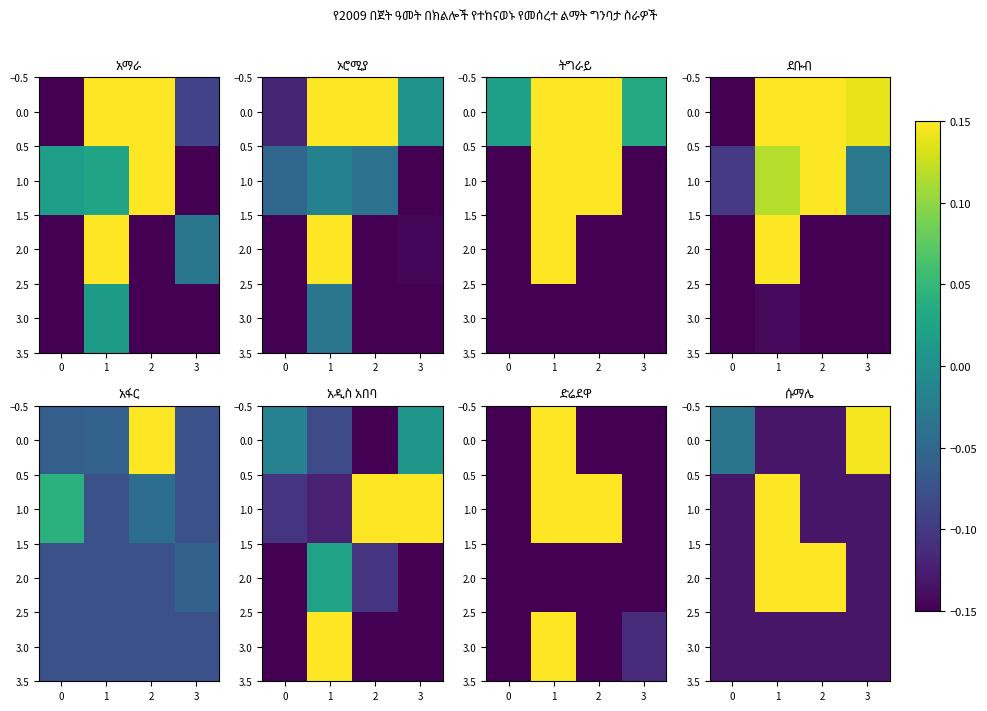

The value of 3.0 at 1 is -0.1. True or false?

True